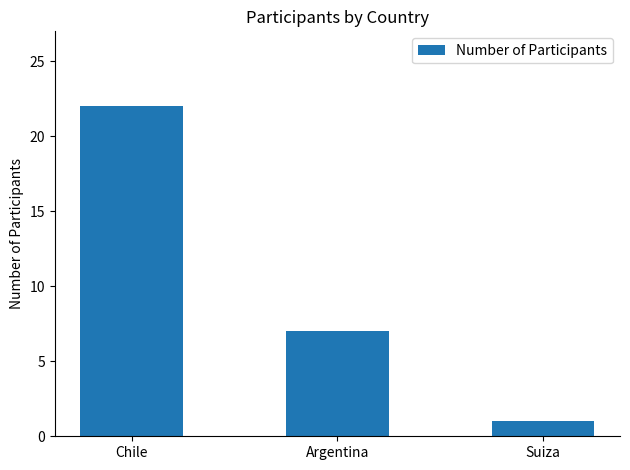

The chart shows a value of 22 at Chile. True or false?

True